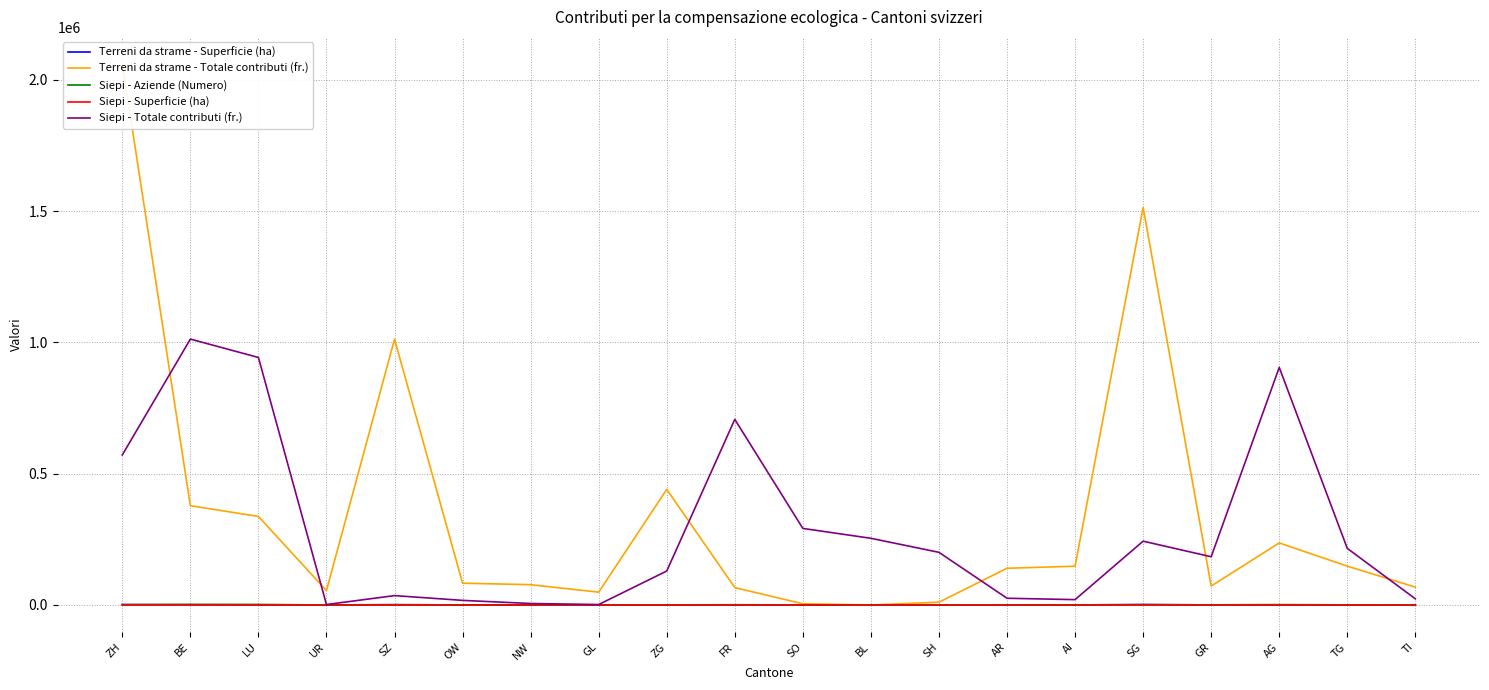

Reading left to right, list all the values displayed in this chart.

Terreni da strame - Superficie (ha): ZH=1505.5	BE=578.1	LU=379.8	UR=71.2	SZ=1283.8	OW=88.5	NW=94.9	GL=71.5	ZG=549.6	FR=66.0	SO=3.1	BL=0.0	SH=7.0	AR=196.4	AI=211.0	SG=1789.6	GR=153.1	AG=159.3	TG=104.8	TI=63.5
Terreni da strame - Totale contributi (fr.): ZH=2060403.1	BE=378052.0	LU=337116.5	UR=54637.0	SZ=1012293.0	OW=82942.0	NW=77204.0	GL=48715.0	ZG=440249.0	FR=66084.0	SO=4515.0	BL=0.0	SH=10515.0	AR=139745.0	AI=147679.0	SG=1513465.5	GR=72136.4	AG=236201.0	TG=147880.0	TI=67872.0
Siepi - Aziende (Numero): ZH=1103.0	BE=2258.0	LU=1894.0	UR=8.0	SZ=148.0	OW=92.0	NW=26.0	GL=7.0	ZG=306.0	FR=863.0	SO=389.0	BL=300.0	SH=272.0	AR=82.0	AI=57.0	SG=677.0	GR=564.0	AG=1299.0	TG=427.0	TI=39.0
Siepi - Superficie (ha): ZH=229.6	BE=435.2	LU=395.5	UR=0.7	SZ=16.1	OW=8.1	NW=2.5	GL=0.7	ZG=56.7	FR=289.6	SO=120.8	BL=104.6	SH=80.2	AR=12.1	AI=9.7	SG=102.7	GR=88.6	AG=364.9	TG=86.3	TI=9.9
Siepi - Totale contributi (fr.): ZH=571344.0	BE=1012507.0	LU=942532.0	UR=1604.0	SZ=35613.0	OW=17439.0	NW=5588.0	GL=1624.0	ZG=129250.7	FR=706745.4	SO=291494.0	BL=253898.0	SH=200405.0	AR=25526.0	AI=20307.0	SG=242975.0	GR=183578.4	AG=904622.0	TG=215436.0	TI=23389.0